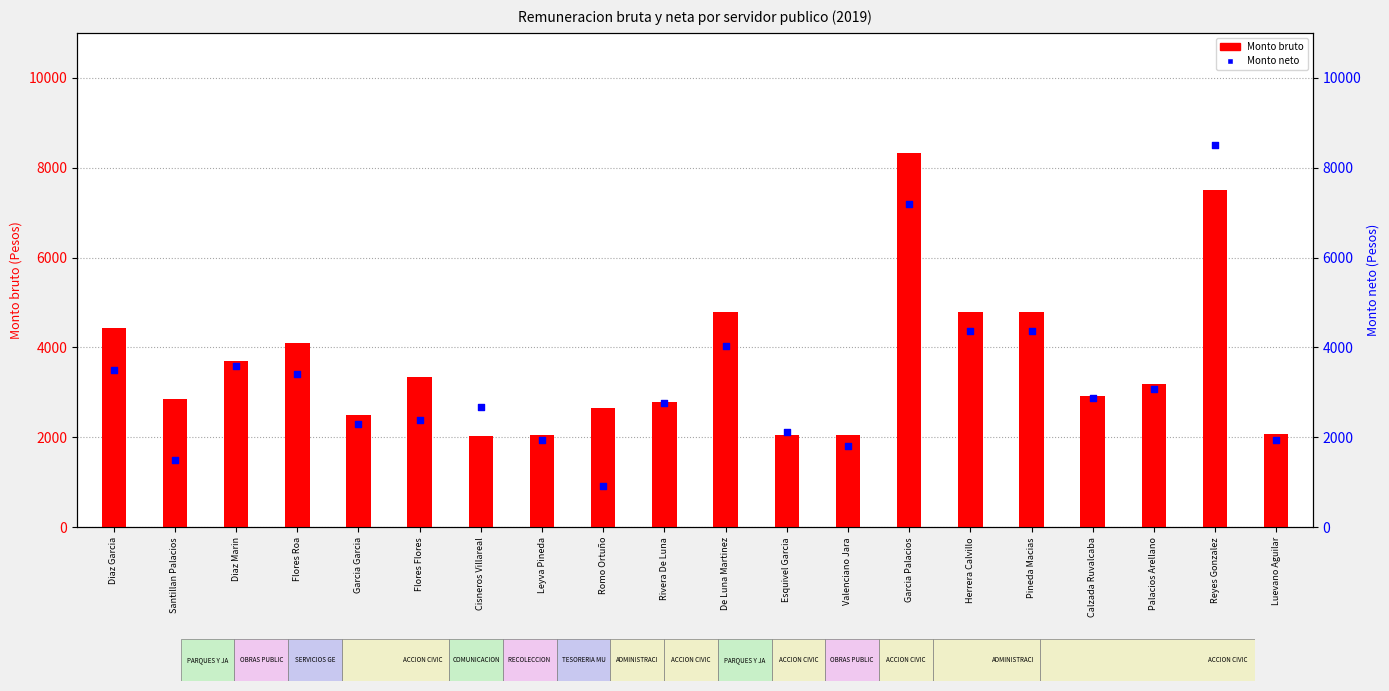

What is the total value across all series at Herrera Calvillo?

9155.1